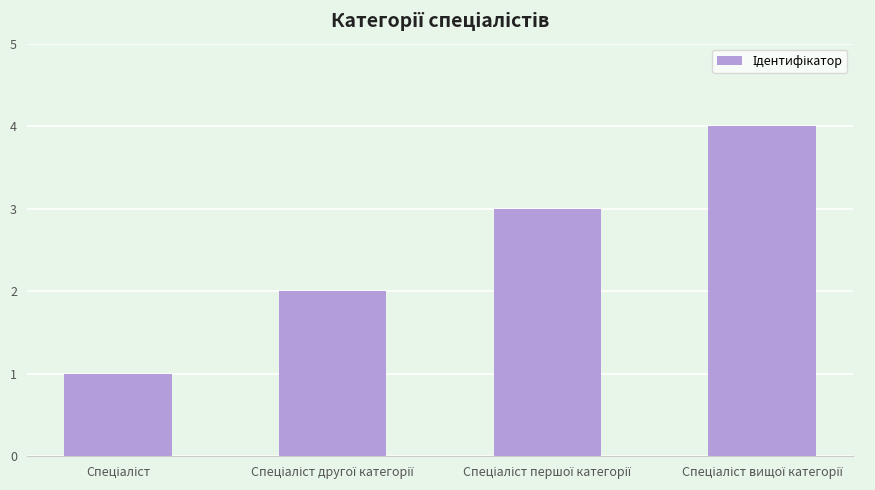

What is the difference between the second highest and minimum values?

2